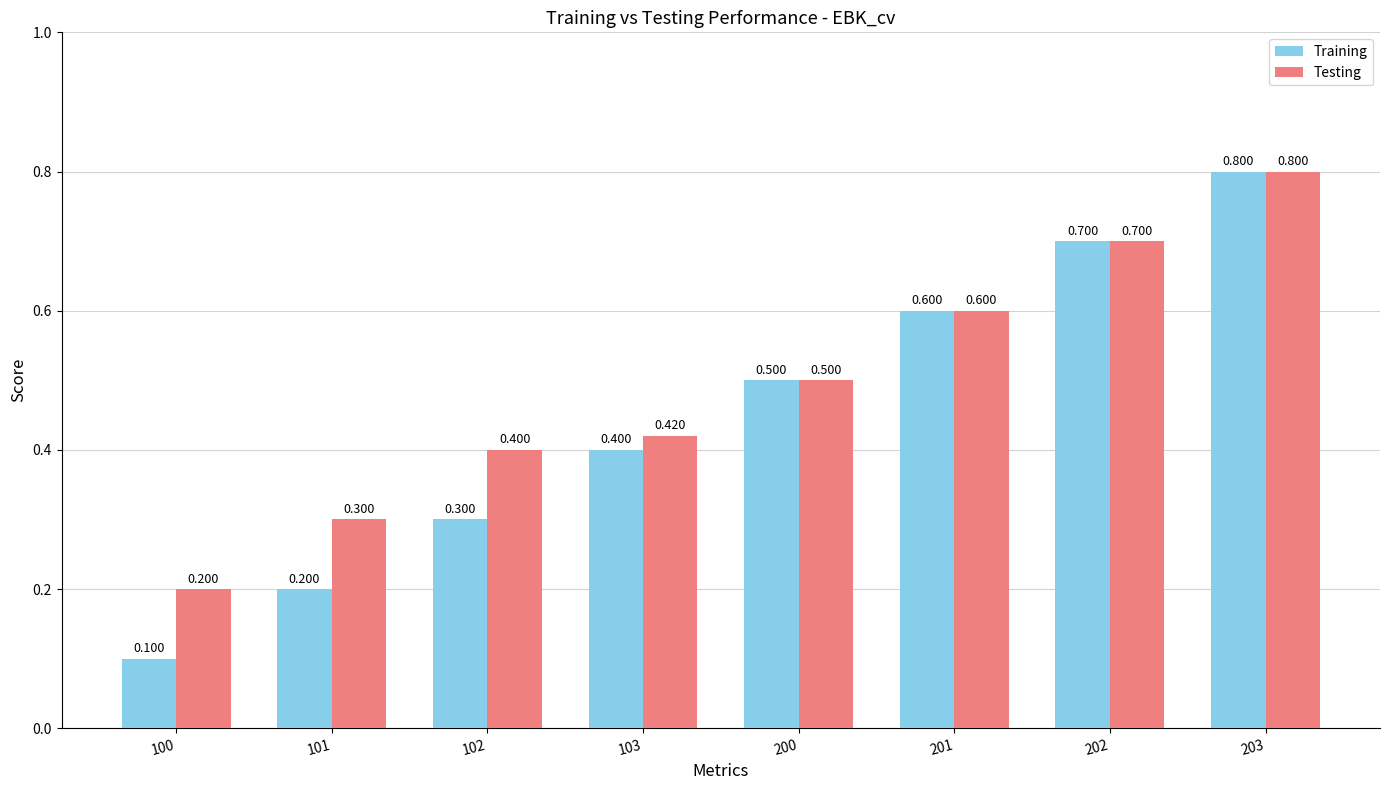

At how many categories does at least one series exceed 0?

8